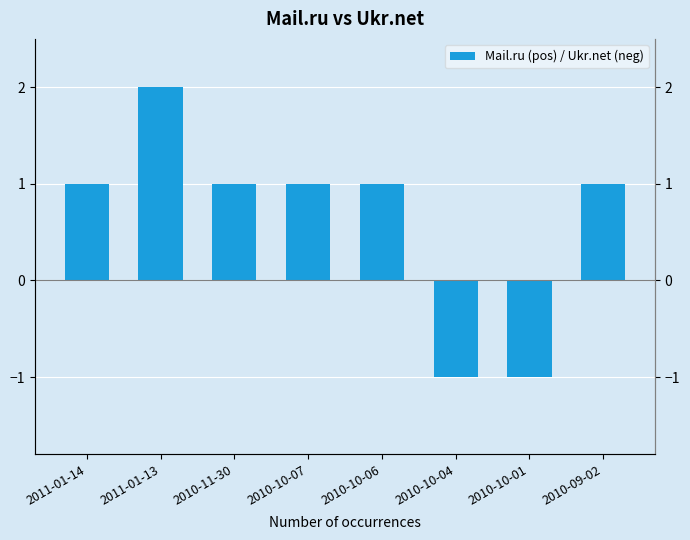

How many positive values are there?

6